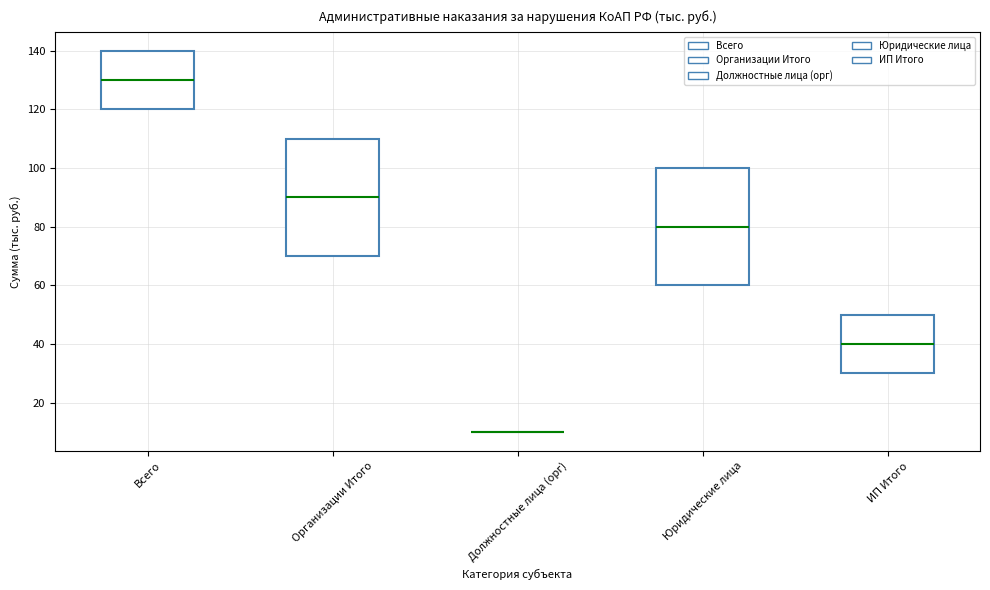

Reading left to right, read every box against the y-axis: the position of its median line, the range the box covers, and the ends of its whiskers. The values are not printed on the chart, so give them approximately, as read against the axis.

Всего: median 130, box 120 to 140, whiskers 120 to 140
Организации Итого: median 90, box 70 to 110, whiskers 70 to 110
Должностные лица (орг): box collapsed to a line at 10, whiskers 10 to 10
Юридические лица: median 80, box 60 to 100, whiskers 60 to 100
ИП Итого: median 40, box 30 to 50, whiskers 30 to 50